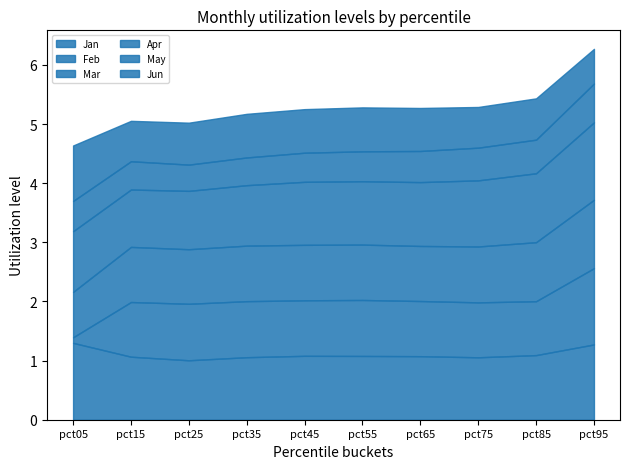

What is the highest value of the Jan series?

1.3